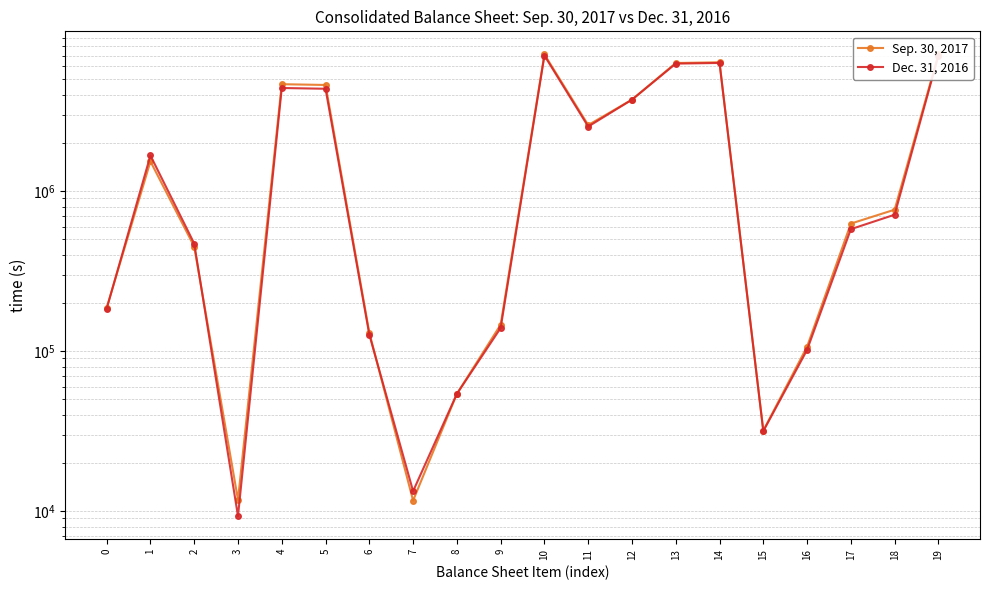

What is the total value across all series at 7?

24975